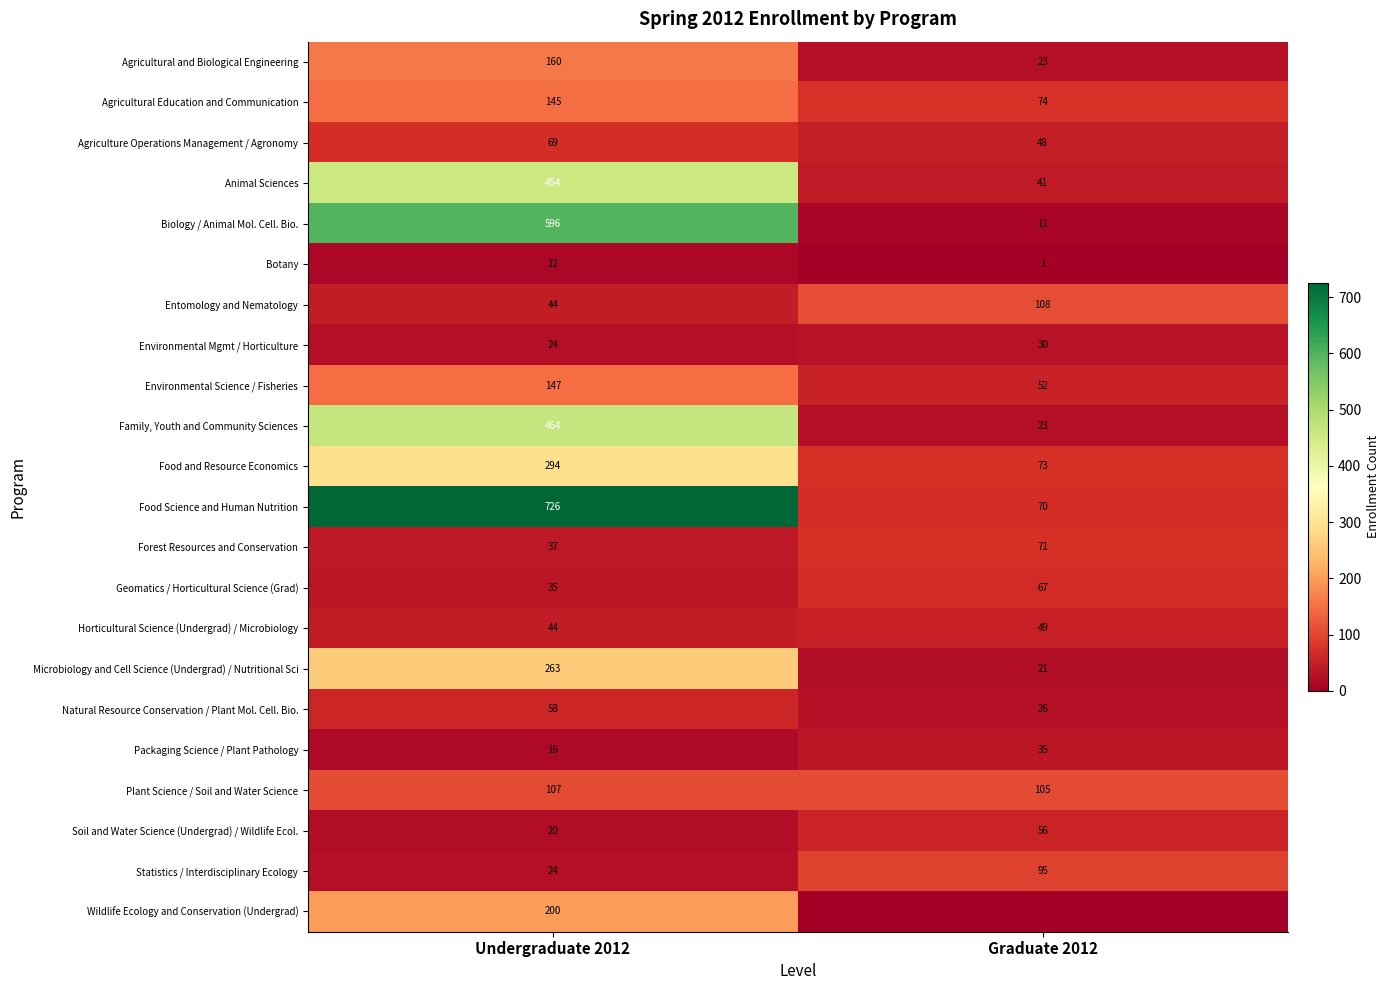

What is the minimum value for Statistics / Interdisciplinary Ecology?

24